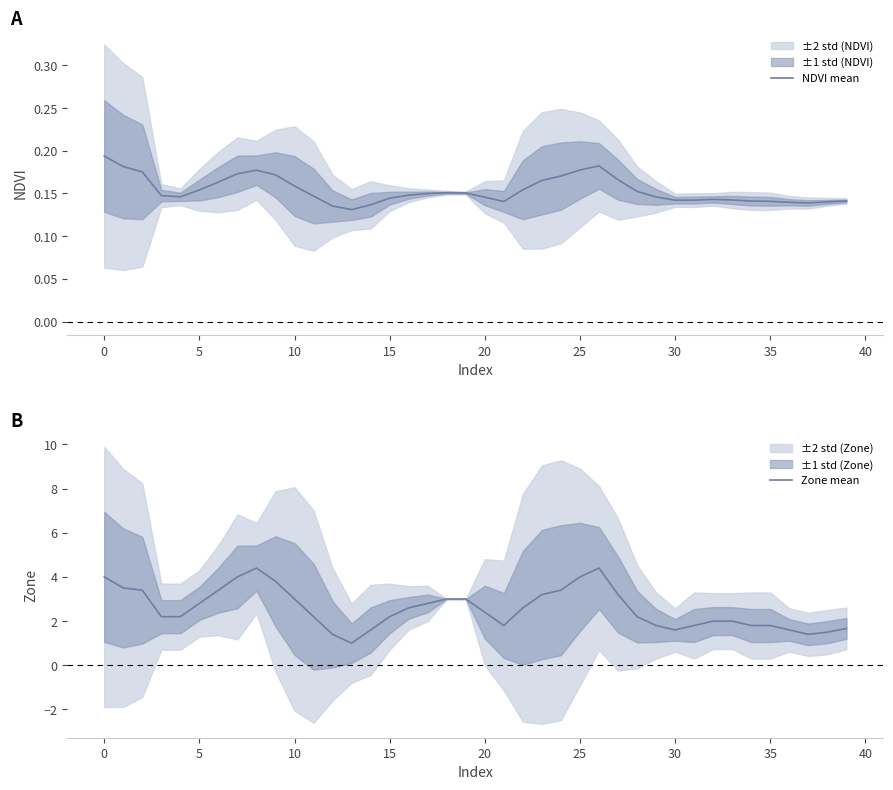

List the series in order of their overall mean, lowest first.

NDVI mean, Zone mean